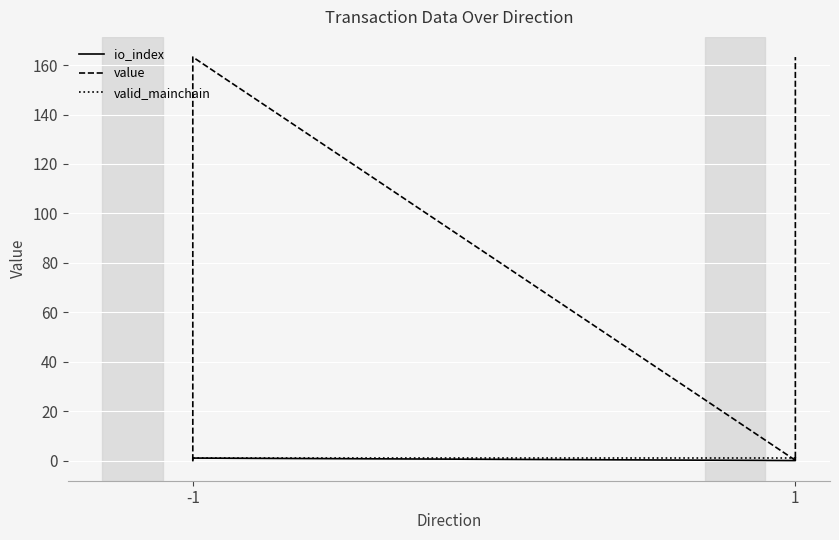

True or false: value and valid_mainchain cross at least once.

True